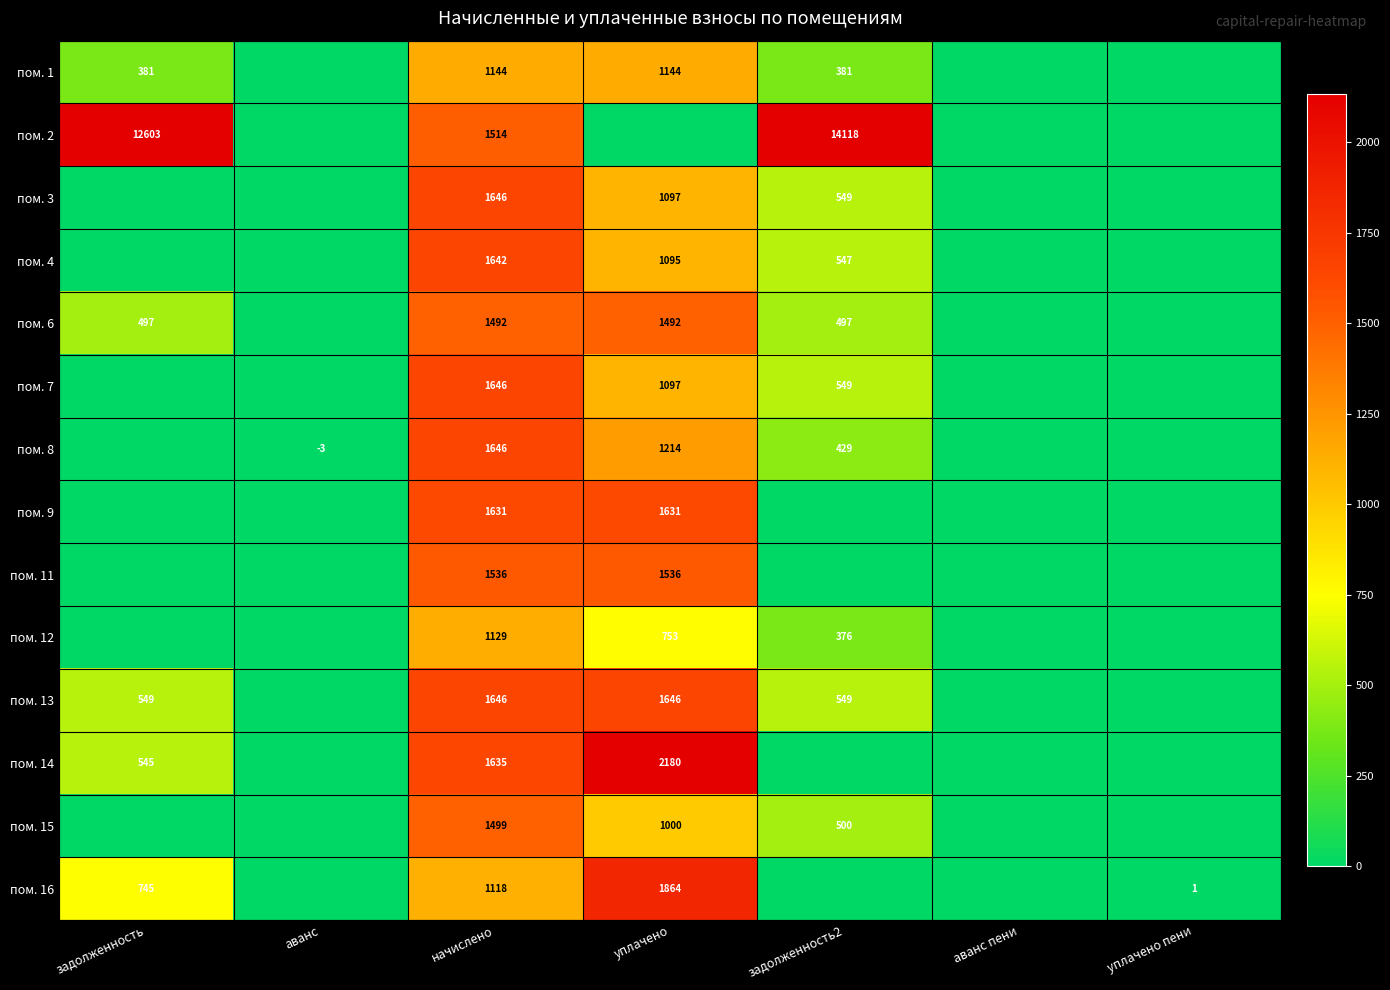

True or false: пом. 14 has a value of 1635 at начислено.

True